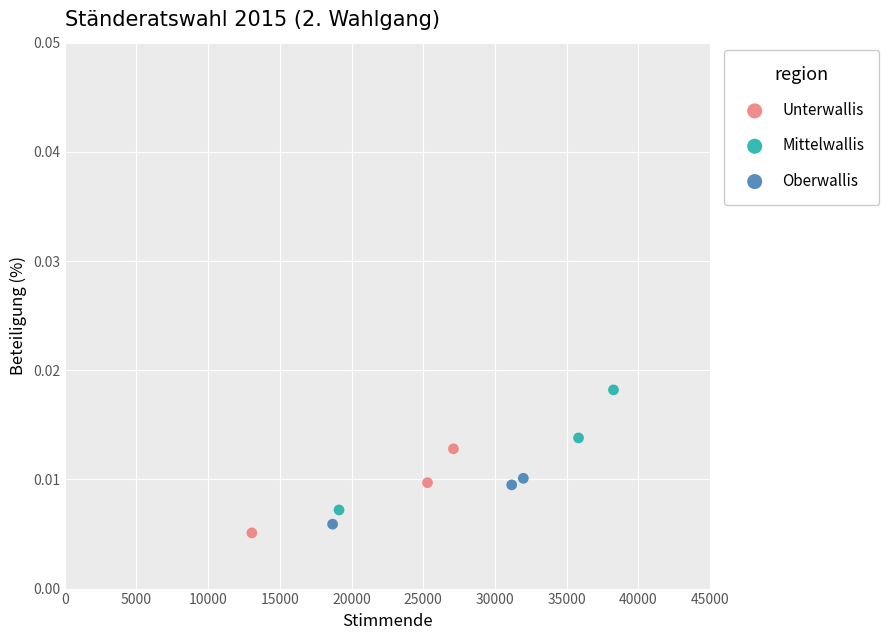

Which series reaches the maximum Y coordinate?

Mittelwallis